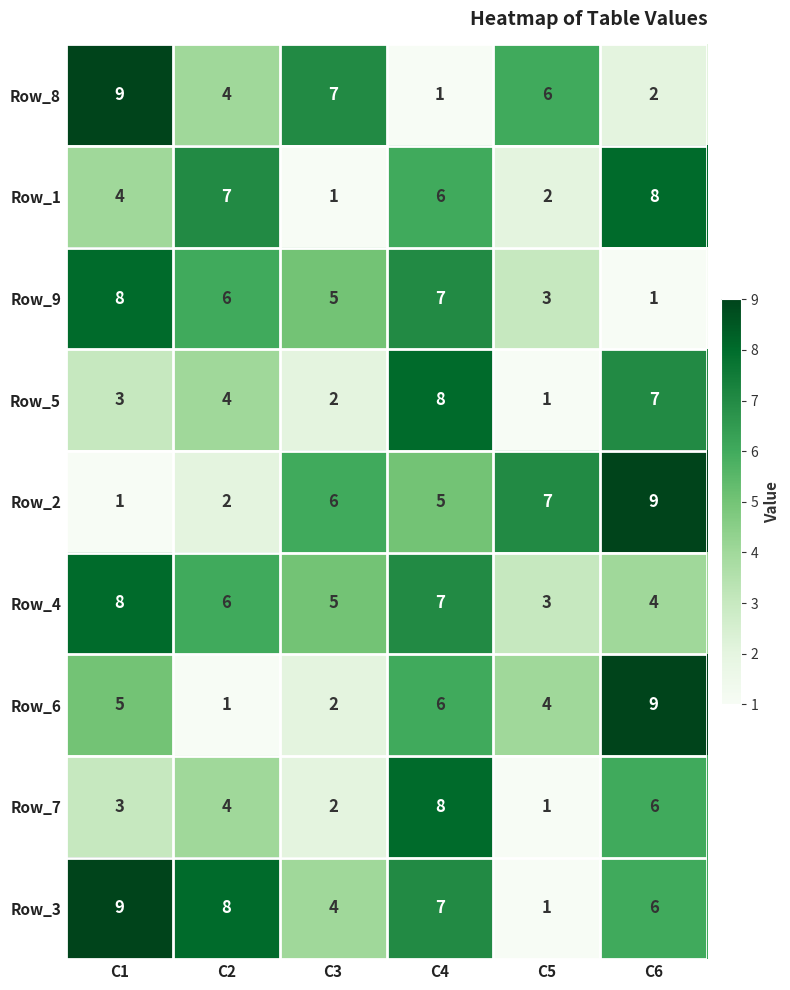

At which label is Row_5 closest to 4?

C2